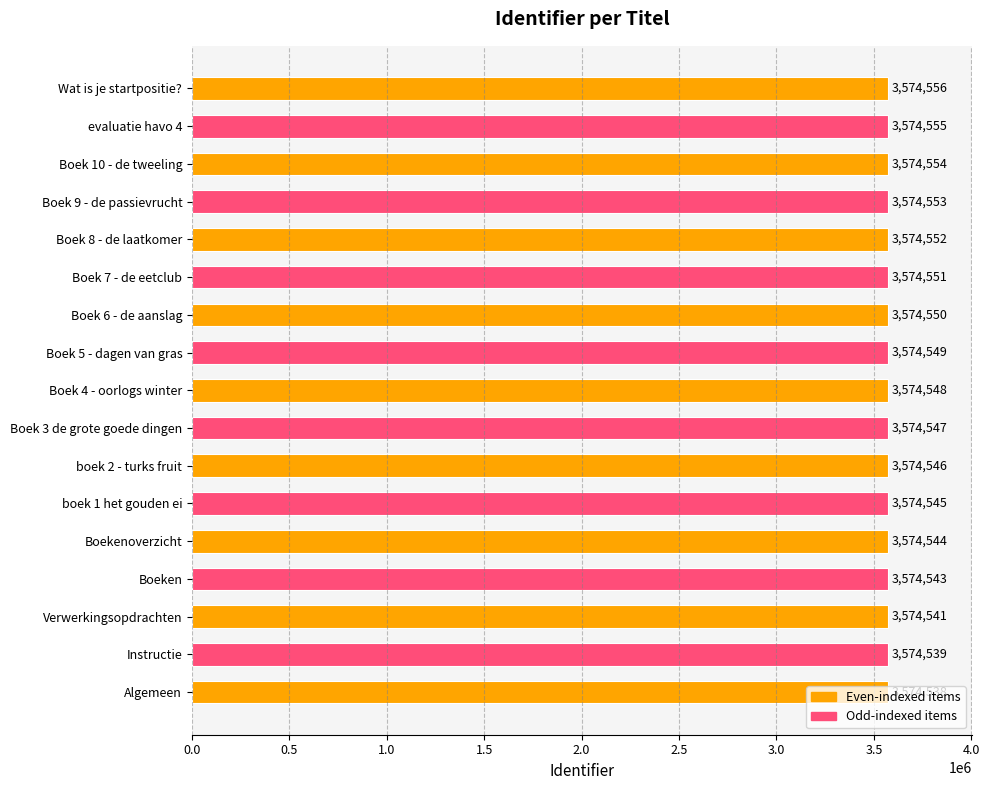

Which category has the lowest value across all series?

Algemeen